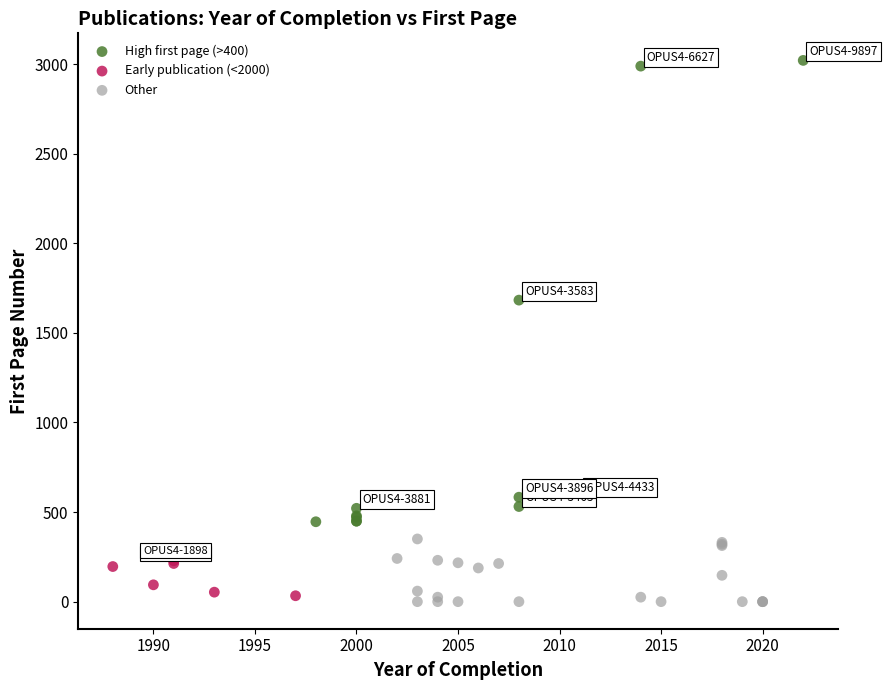

Which series reaches the maximum Y coordinate?

High first page (>400)